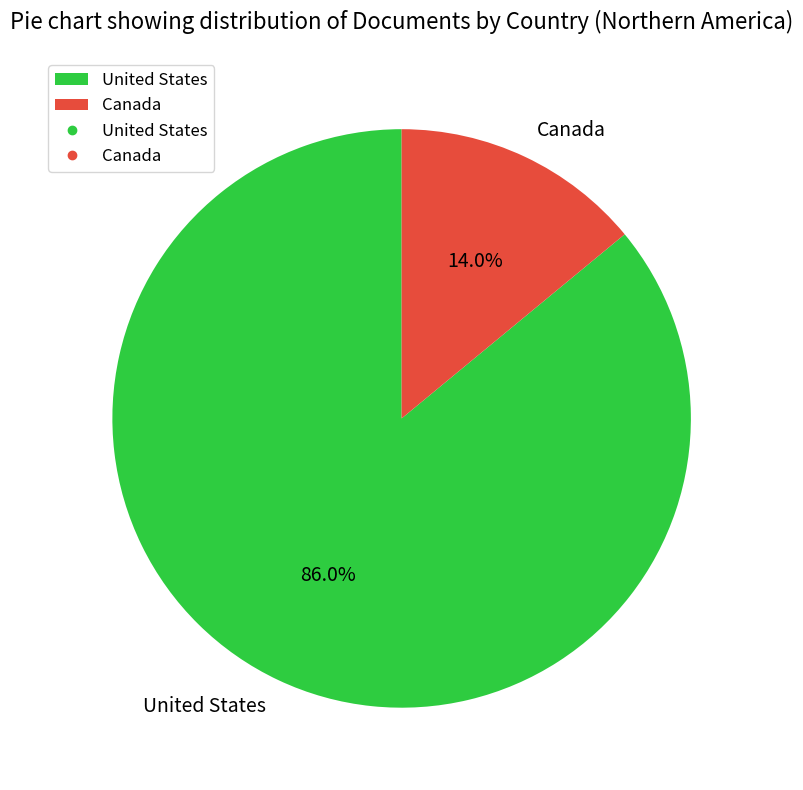

True or false: United States accounts for 86% of the total.

True